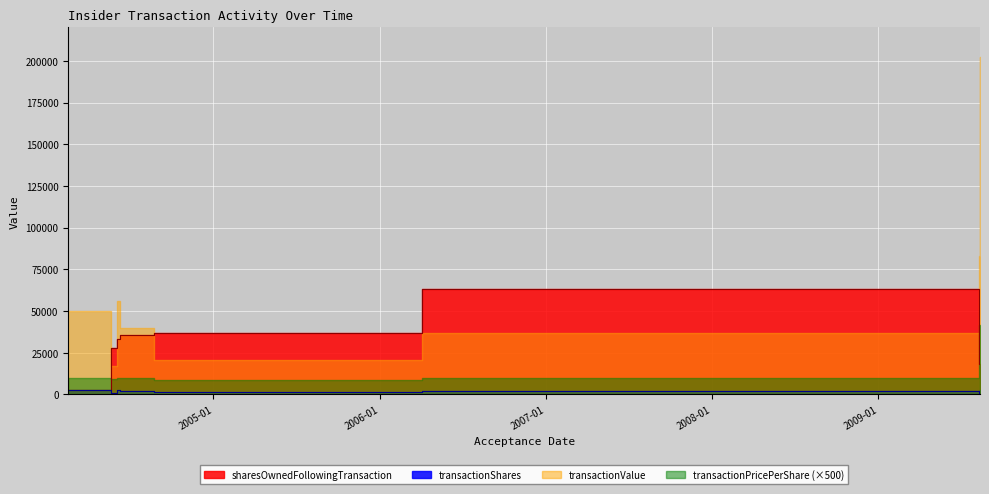

Rank the categories by sharesOwnedFollowingTransaction value from lowest to highest.

2004-02-17, 2009-08-12, 2009-08-10, 2004-05-21, 2004-06-02, 2004-06-04, 2004-06-10, 2004-08-23, 2006-04-04